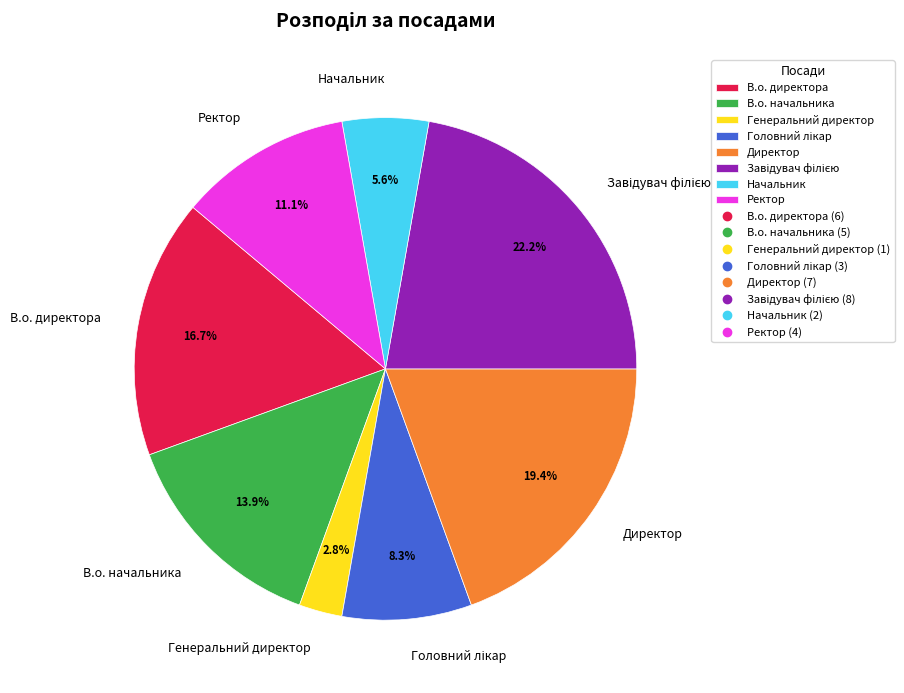

Do Начальник and В.о. начальника together represent more than half of the pie?

No